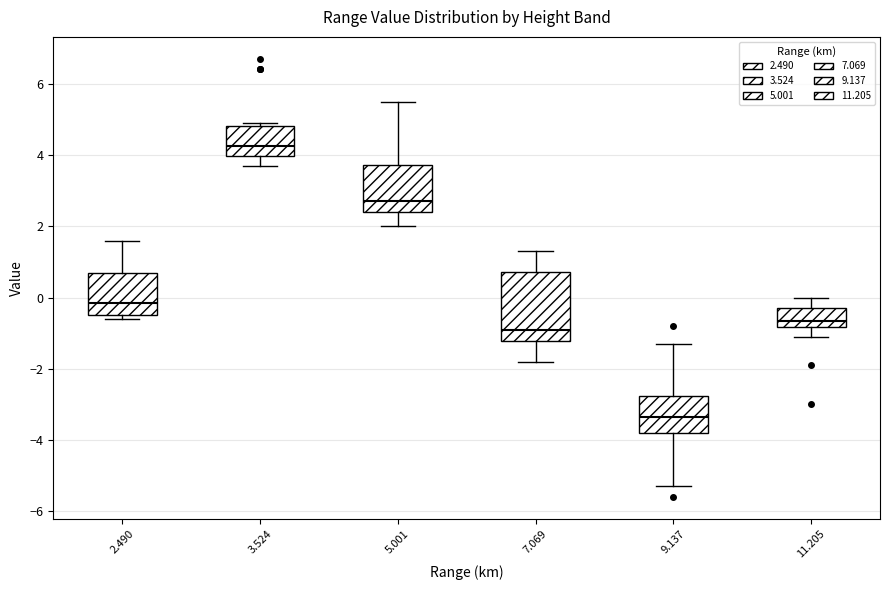

Reading left to right, read every box against the y-axis: the position of its median line, the range the box covers, and the ends of its whiskers. The values are not printed on the chart, so give them approximately, as read against the axis.

2.490: median -0.2, box -0.4 to 0.8, whiskers -0.6 to 1.6
3.524: median 4.2, box 4.0 to 4.8, whiskers 3.8 to 5.0
5.001: median 2.8, box 2.4 to 3.8, whiskers 2.0 to 5.6
7.069: median -0.8, box -1.2 to 0.8, whiskers -1.8 to 1.4
9.137: median -3.4, box -3.8 to -2.8, whiskers -5.2 to -1.2
11.205: median -0.6, box -0.8 to -0.2, whiskers -1.0 to 0.0